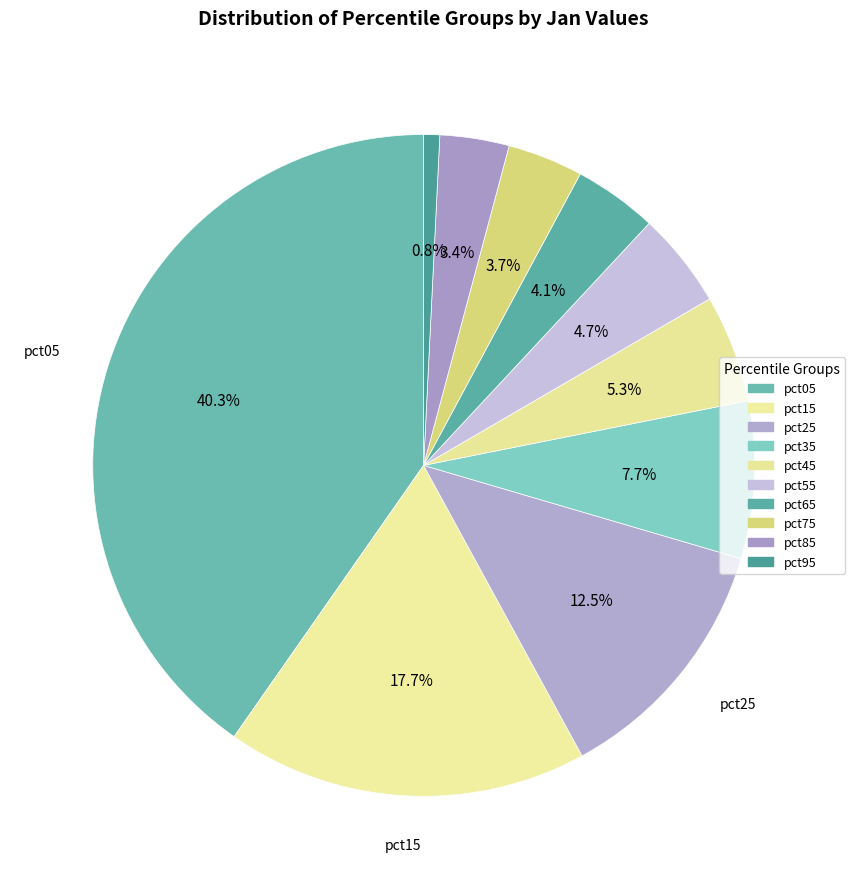

Which slice is the largest?

pct05